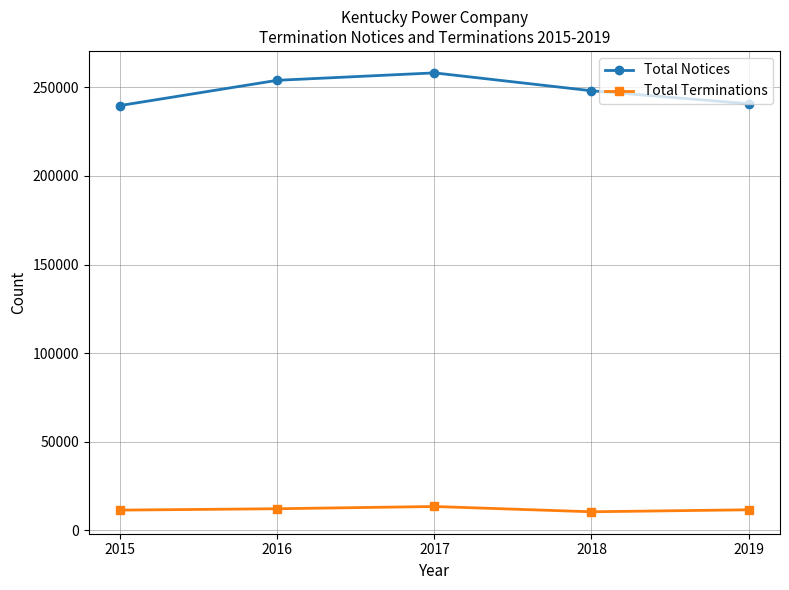

True or false: Total Terminations and Total Notices cross at least once.

False